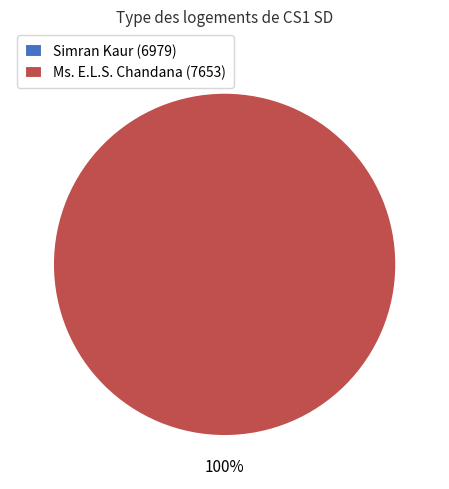

Between Simran Kaur (6979) and Ms. E.L.S. Chandana (7653), which is larger?

Ms. E.L.S. Chandana (7653)